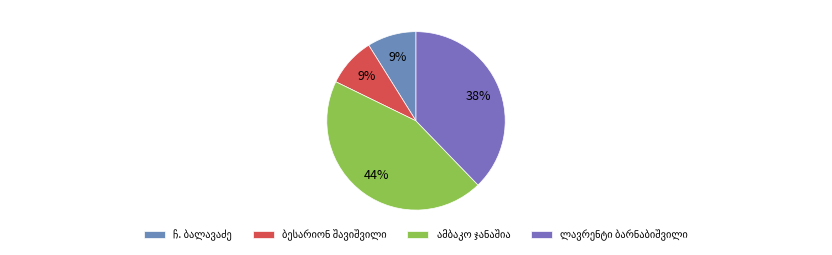

Rank the categories by value from highest to lowest.

ლავრენტი ბარნაბიშვილი, ელენე ბარნაბიშვილი, ანა სიმონიშვილი, ლუარსაბ შატბერაშვილი, აშხენ ჯანიბახჩიევა, ალექსანდრა სიმონიშვილი, ეკატერინე ჯელაბოვა, აბესალომ თენეიშვილი, ამბაკო ჯანაშია, ბესარიონ შავიშვილი, ჩ. ბალავაძე